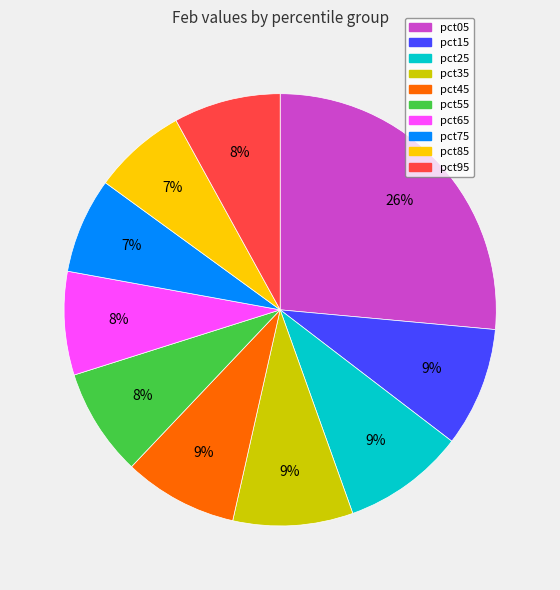

Do pct05 and pct75 together represent more than half of the pie?

No